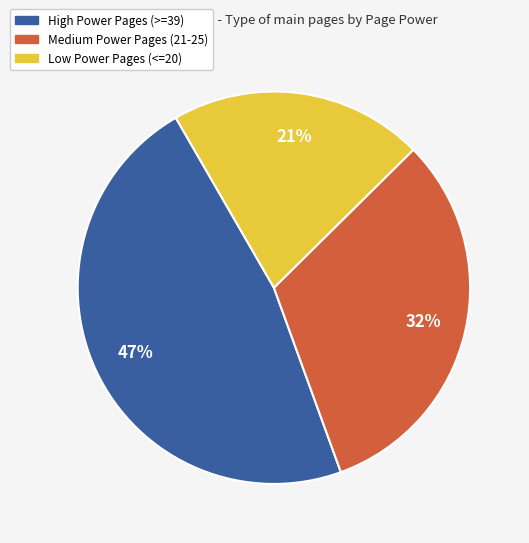

How many segments does this pie chart have?

3